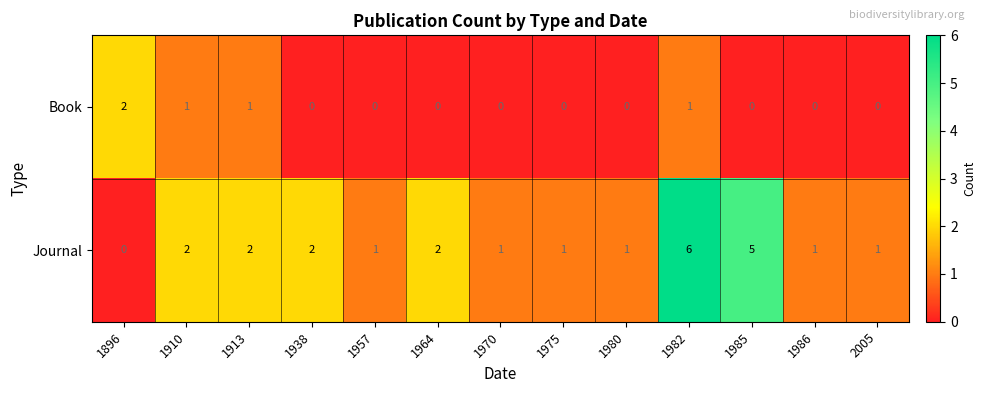

At which category is the sum across all series the highest?

1982